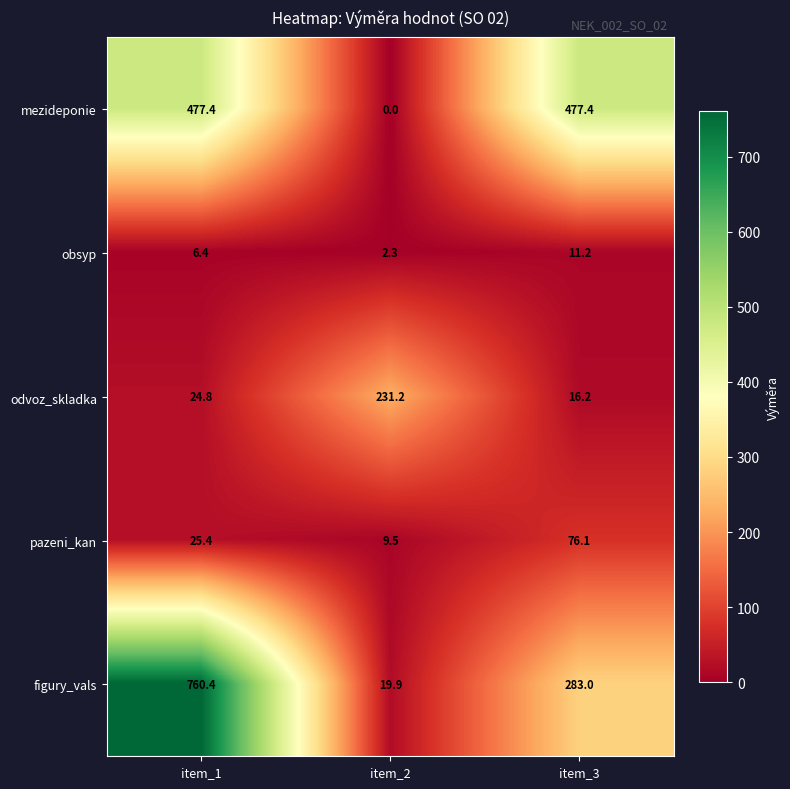

The value of pazeni_kan at item_2 is 3.6. True or false?

False